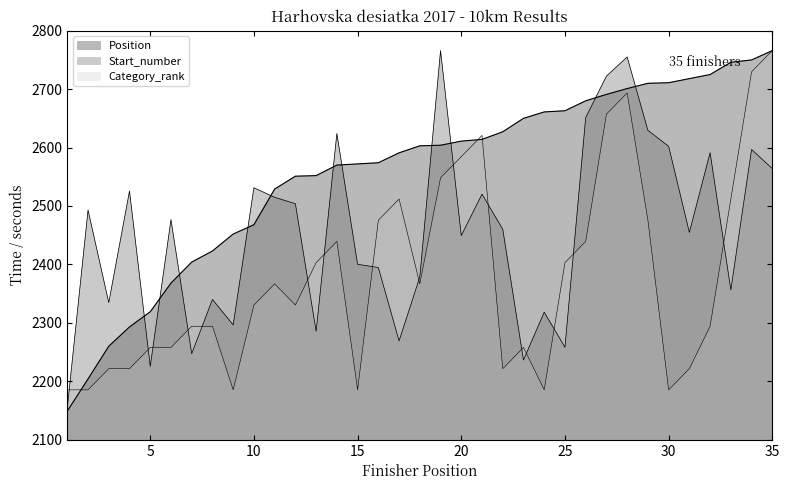

What is the sum of the Start_number values at 21 and 6?

4996.9